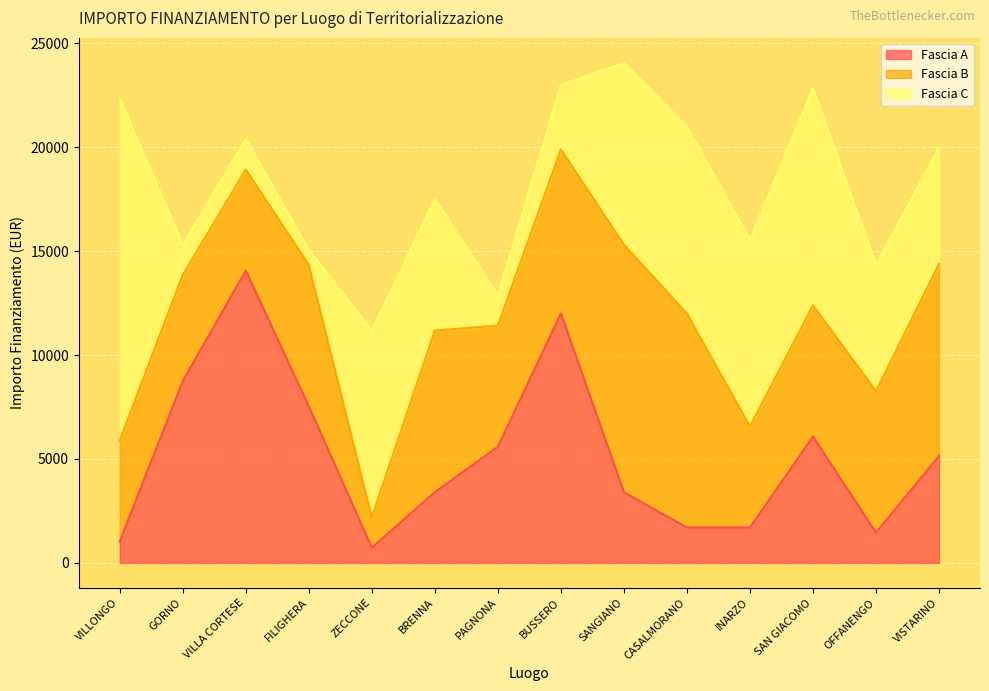

List the series in order of their peak value, highest first.

Fascia C, Fascia A, Fascia B